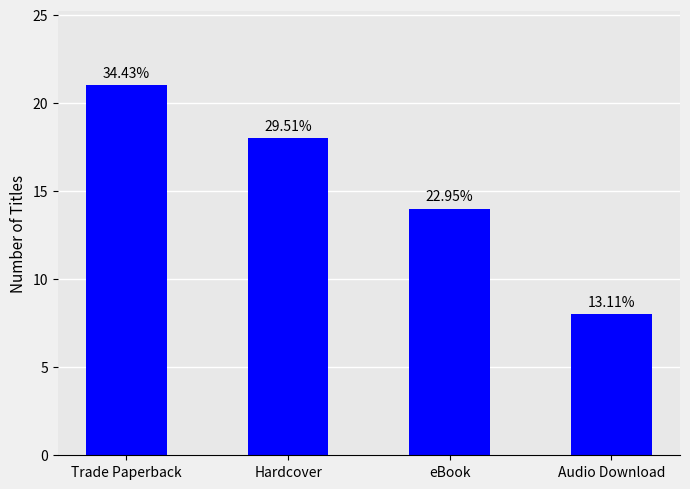

Where is the data nearest to the value 14?

eBook